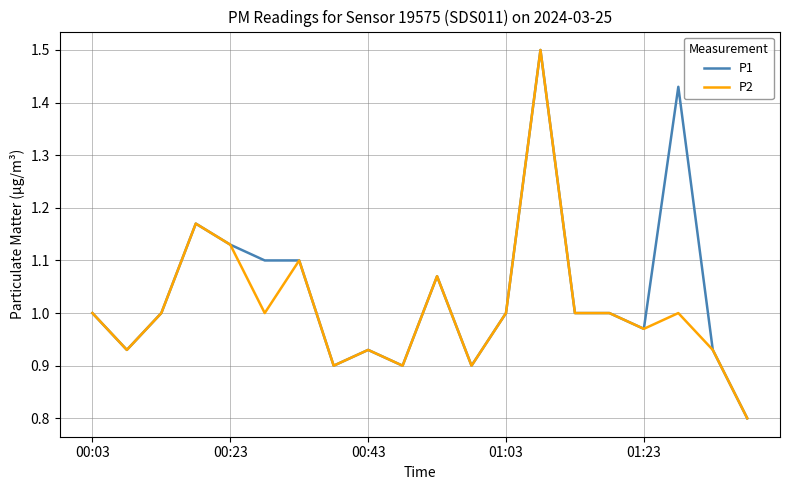

Does the chart display data point markers on the line(s)?

No